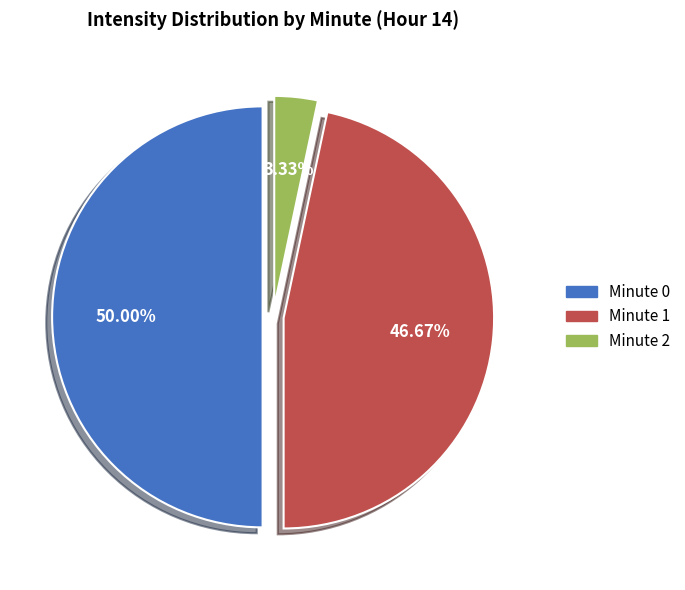

Is Minute 1 the majority of the pie?

No